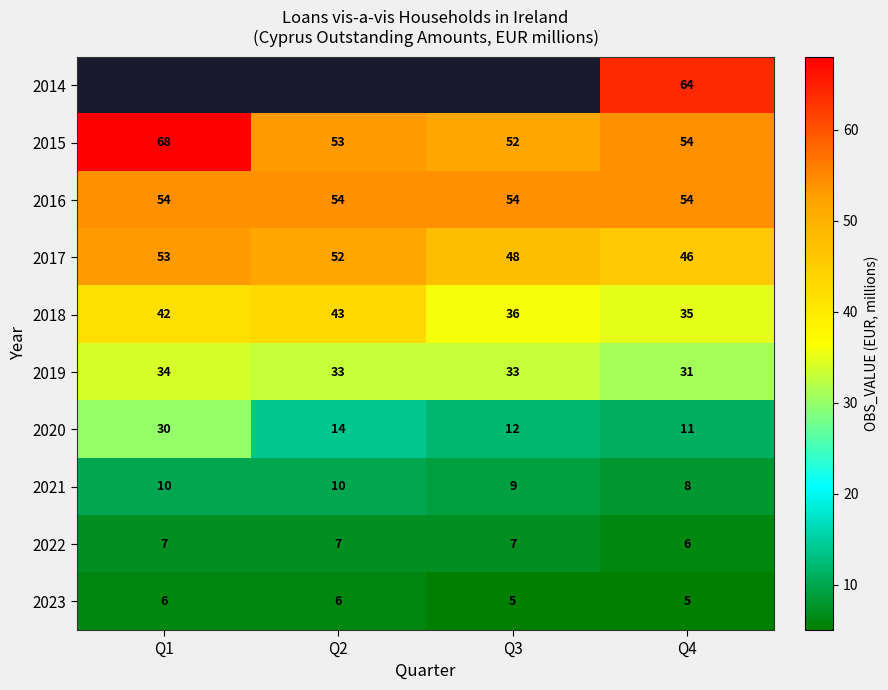

What is the total value across all series at Q4?

314